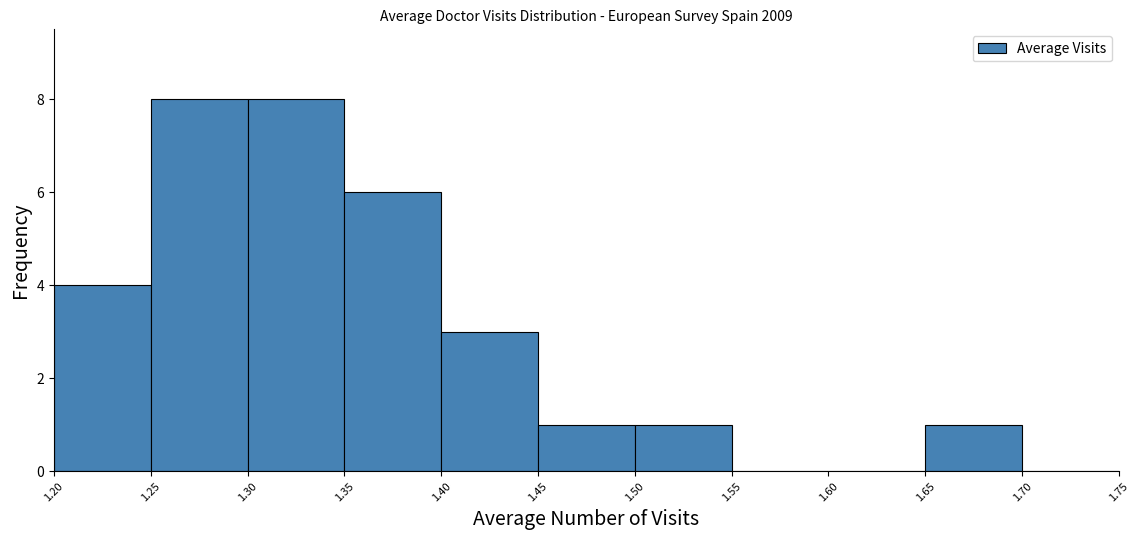

What is the height of the bar covering 1.30 to 1.35 on the x-axis? The values are not printed on the chart, so give them approximately, as read against the axis.

8